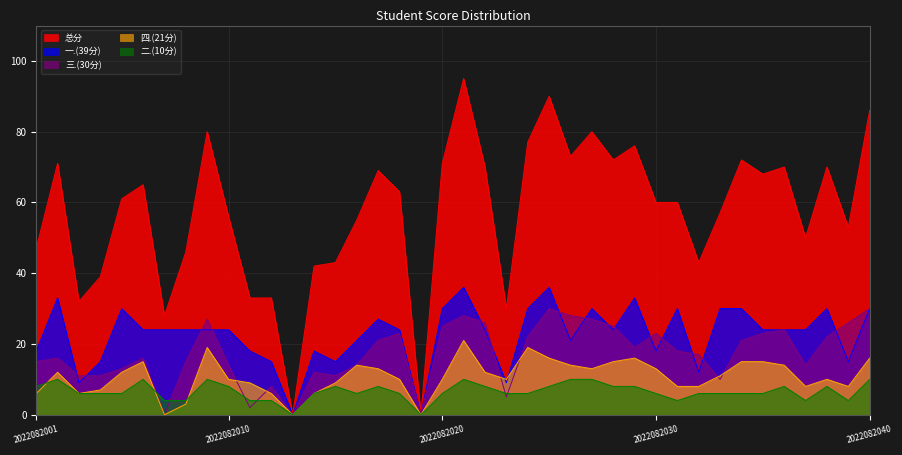

What are all the series names shown in the legend?

总分, 一.(39分), 三.(30分), 四.(21分), 二.(10分)